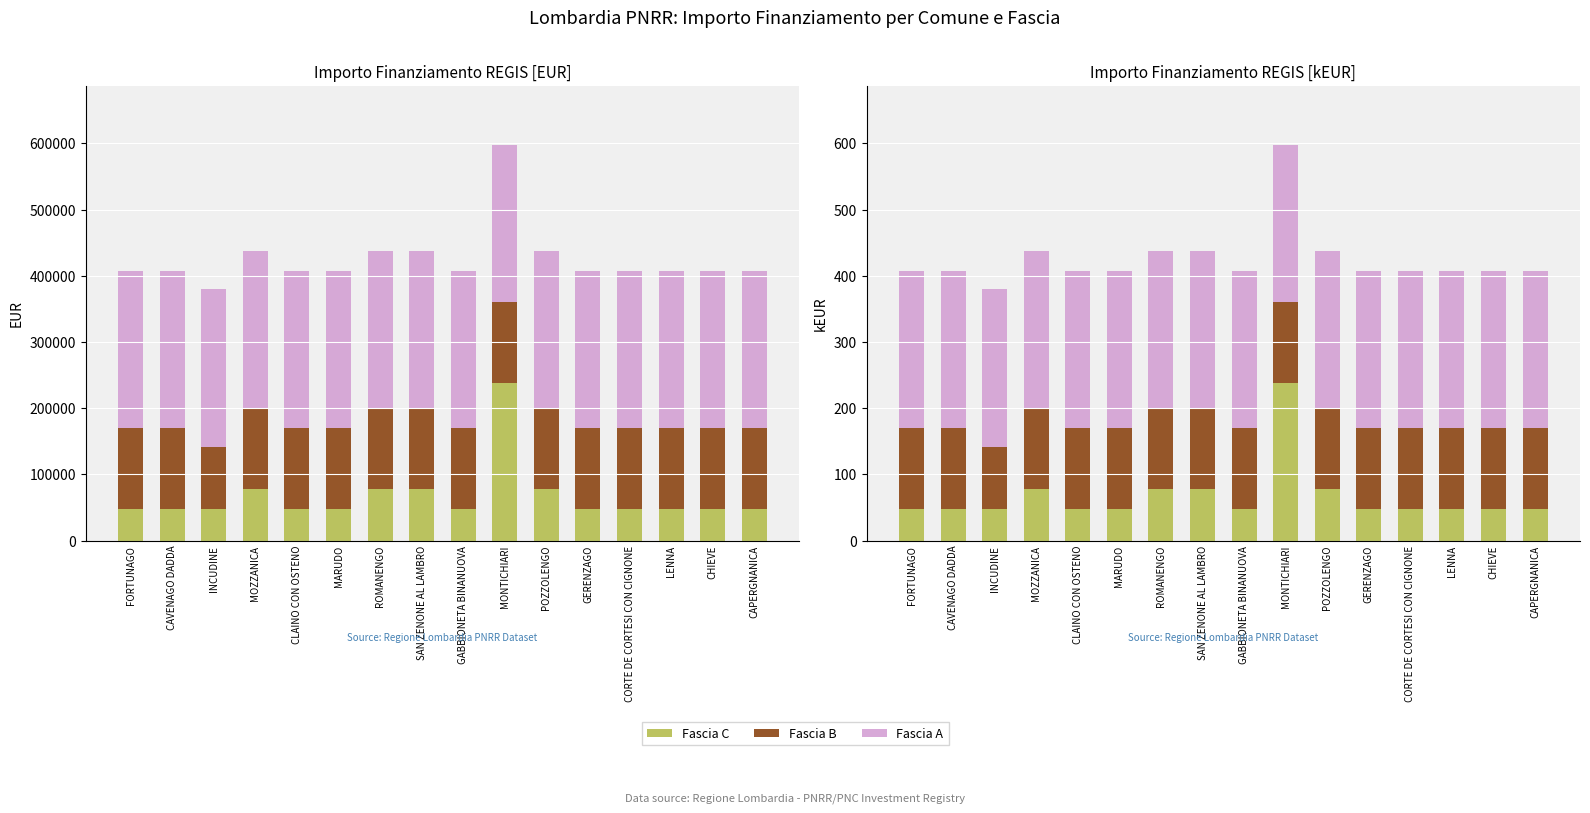

Is it true that Fascia C equals 105.5 at MONTICHIARI?

False